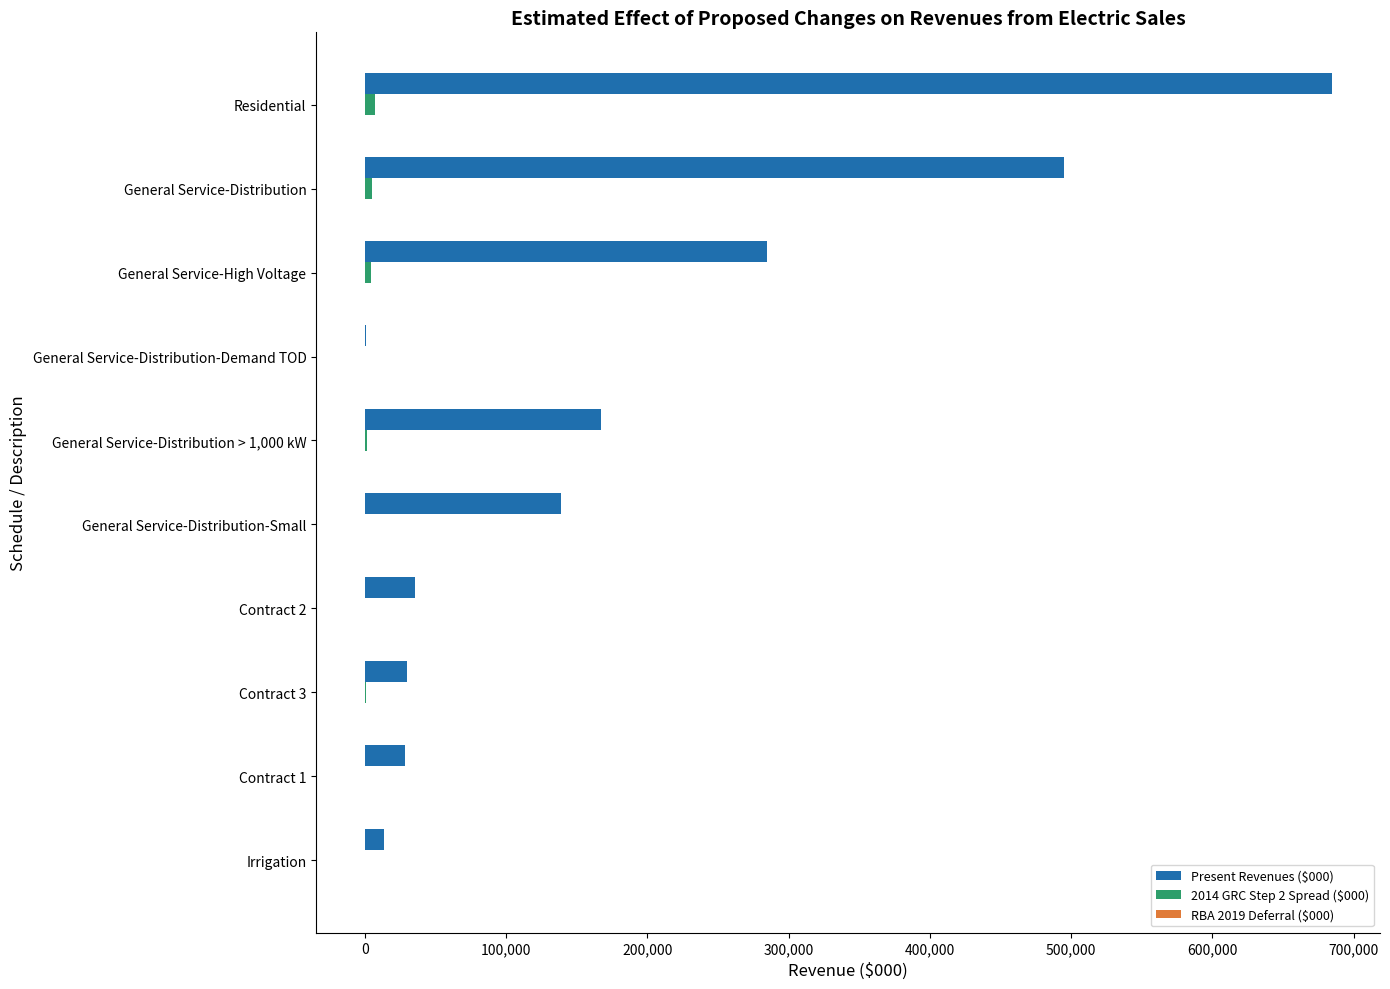

What is the sum of all Present Revenues ($000) values?

1877091.9